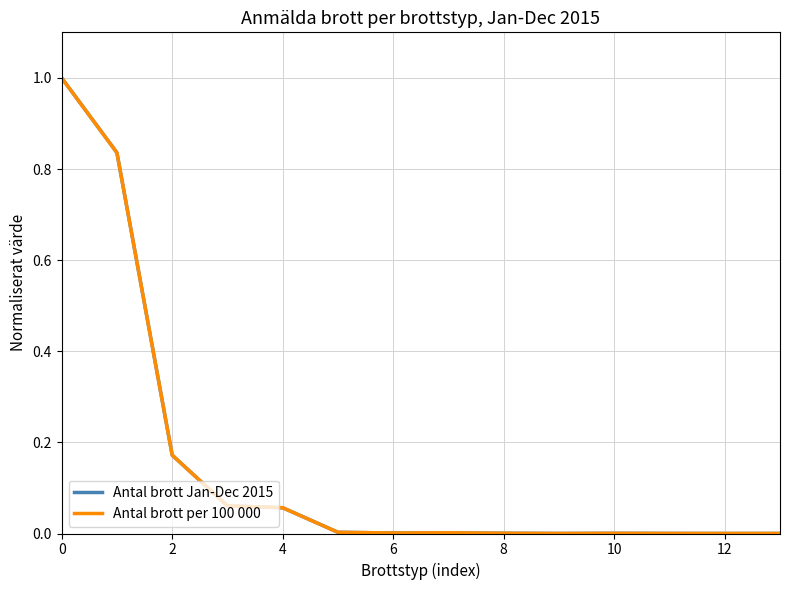

True or false: Antal brott per 100 000 has more than 0 interior local peaks.

True